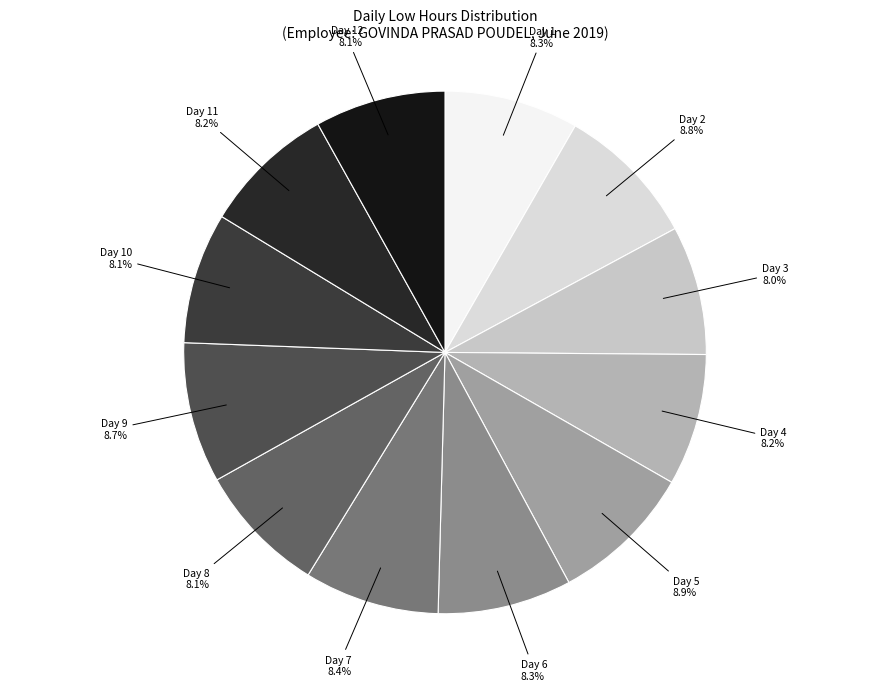

To the nearest percent, what is the average slice percentage?

8%